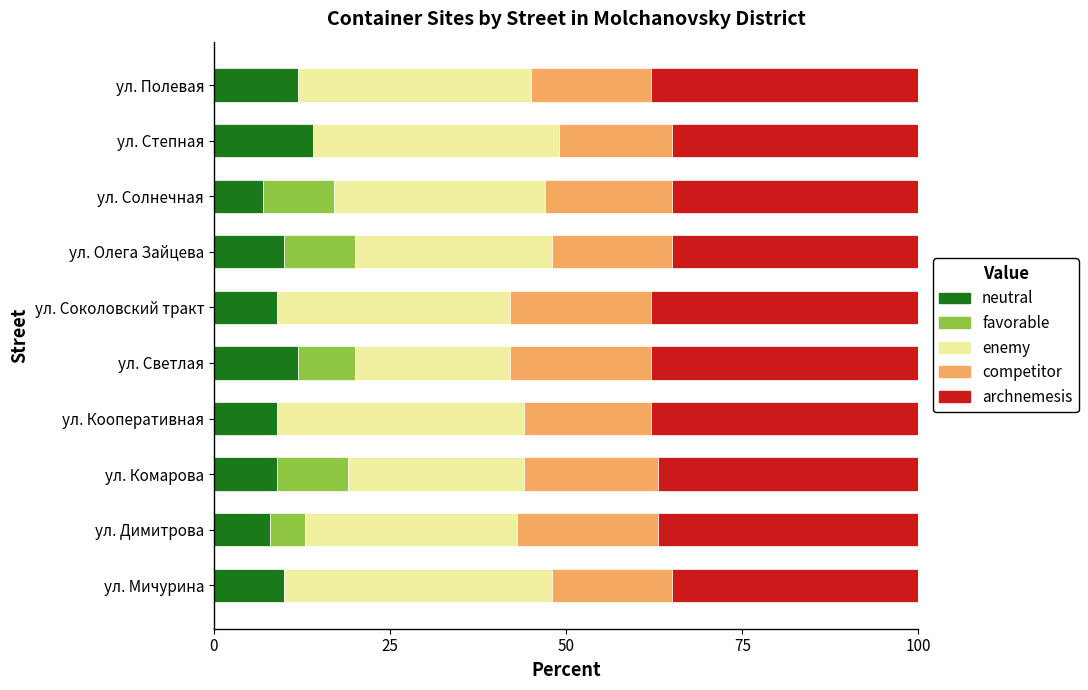

Is it true that neutral equals 9 at ул. Комарова?

True